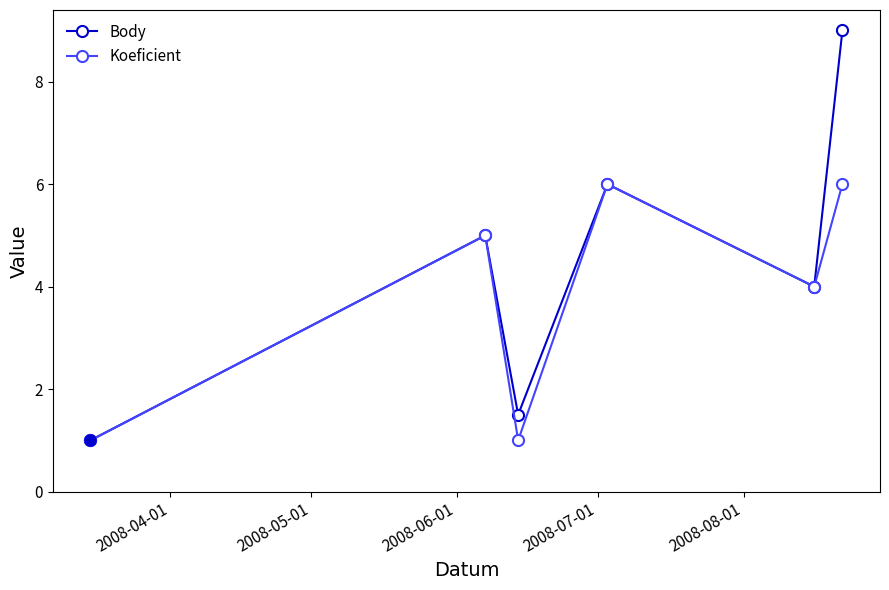

Reading left to right, extract all data points from this chart.

Body: 1.0	5.0	1.5	6.0	4.0	9.0
Koeficient: 1.0	5.0	1.0	6.0	4.0	6.0